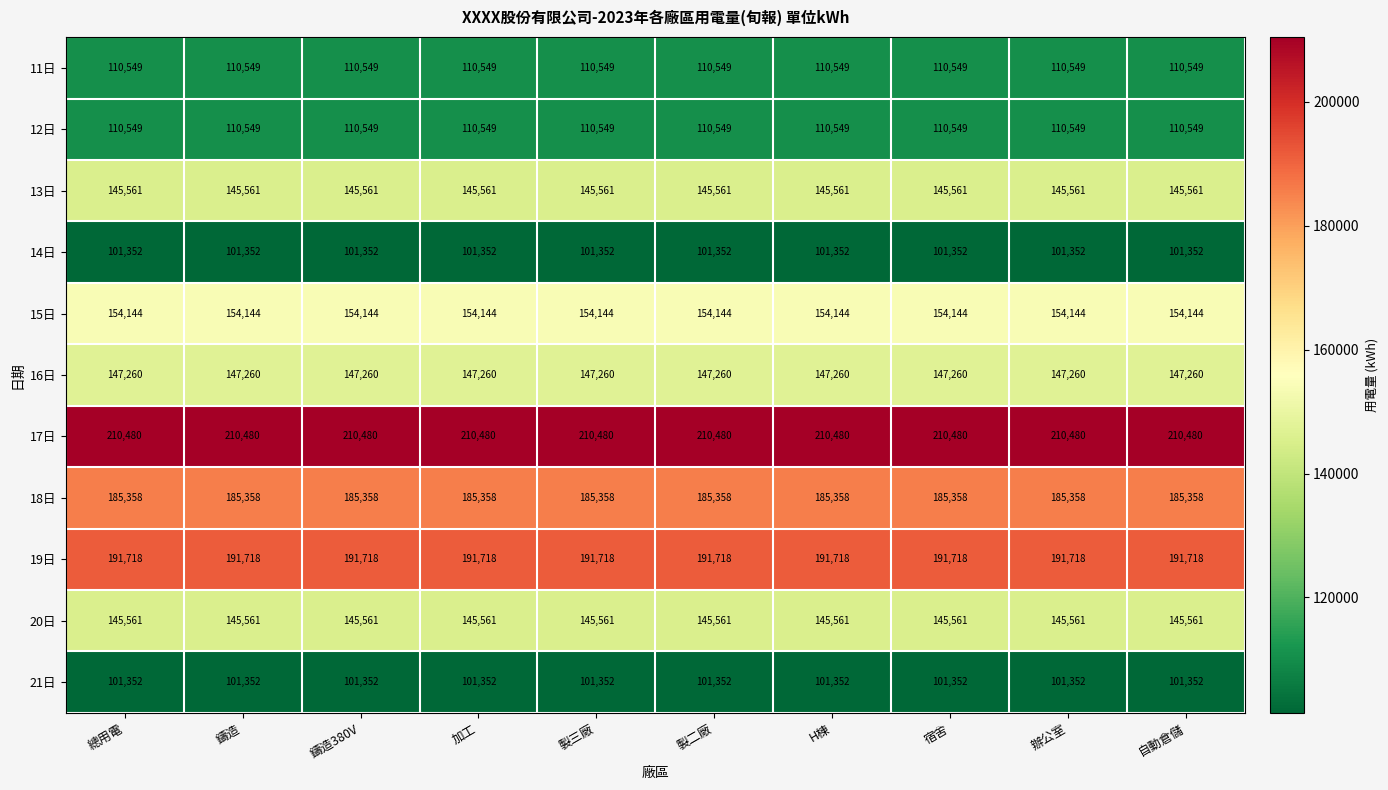

What is the maximum value for 20日?

145561